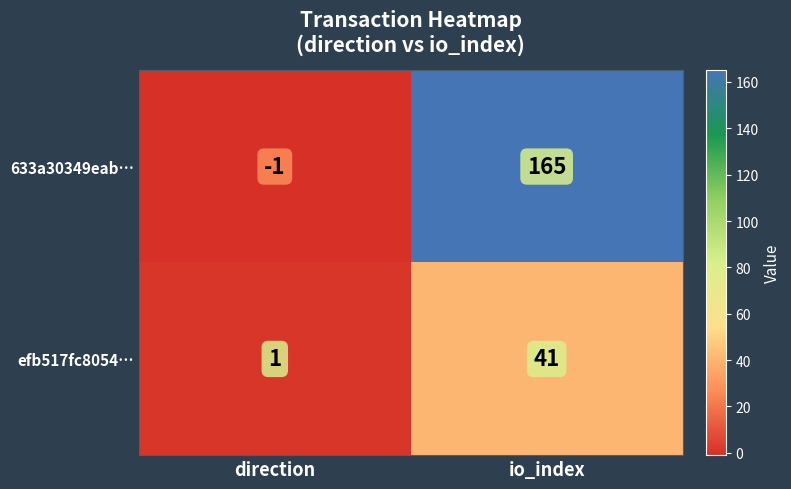

Reading left to right, extract all data points from this chart.

633a30349eab…: -1	165
efb517fc8054…: 1	41